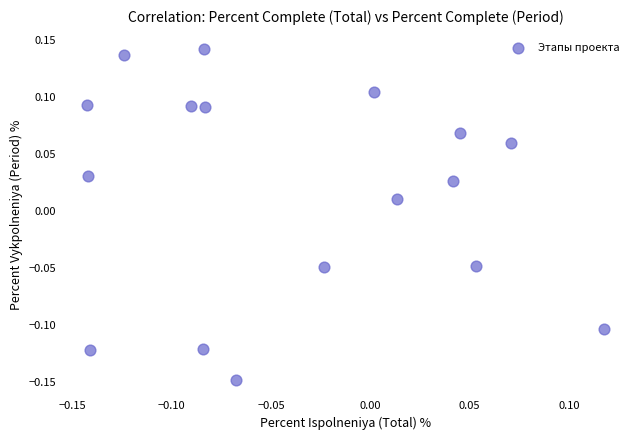

What is the range of Y values (max minus min)?

0.3